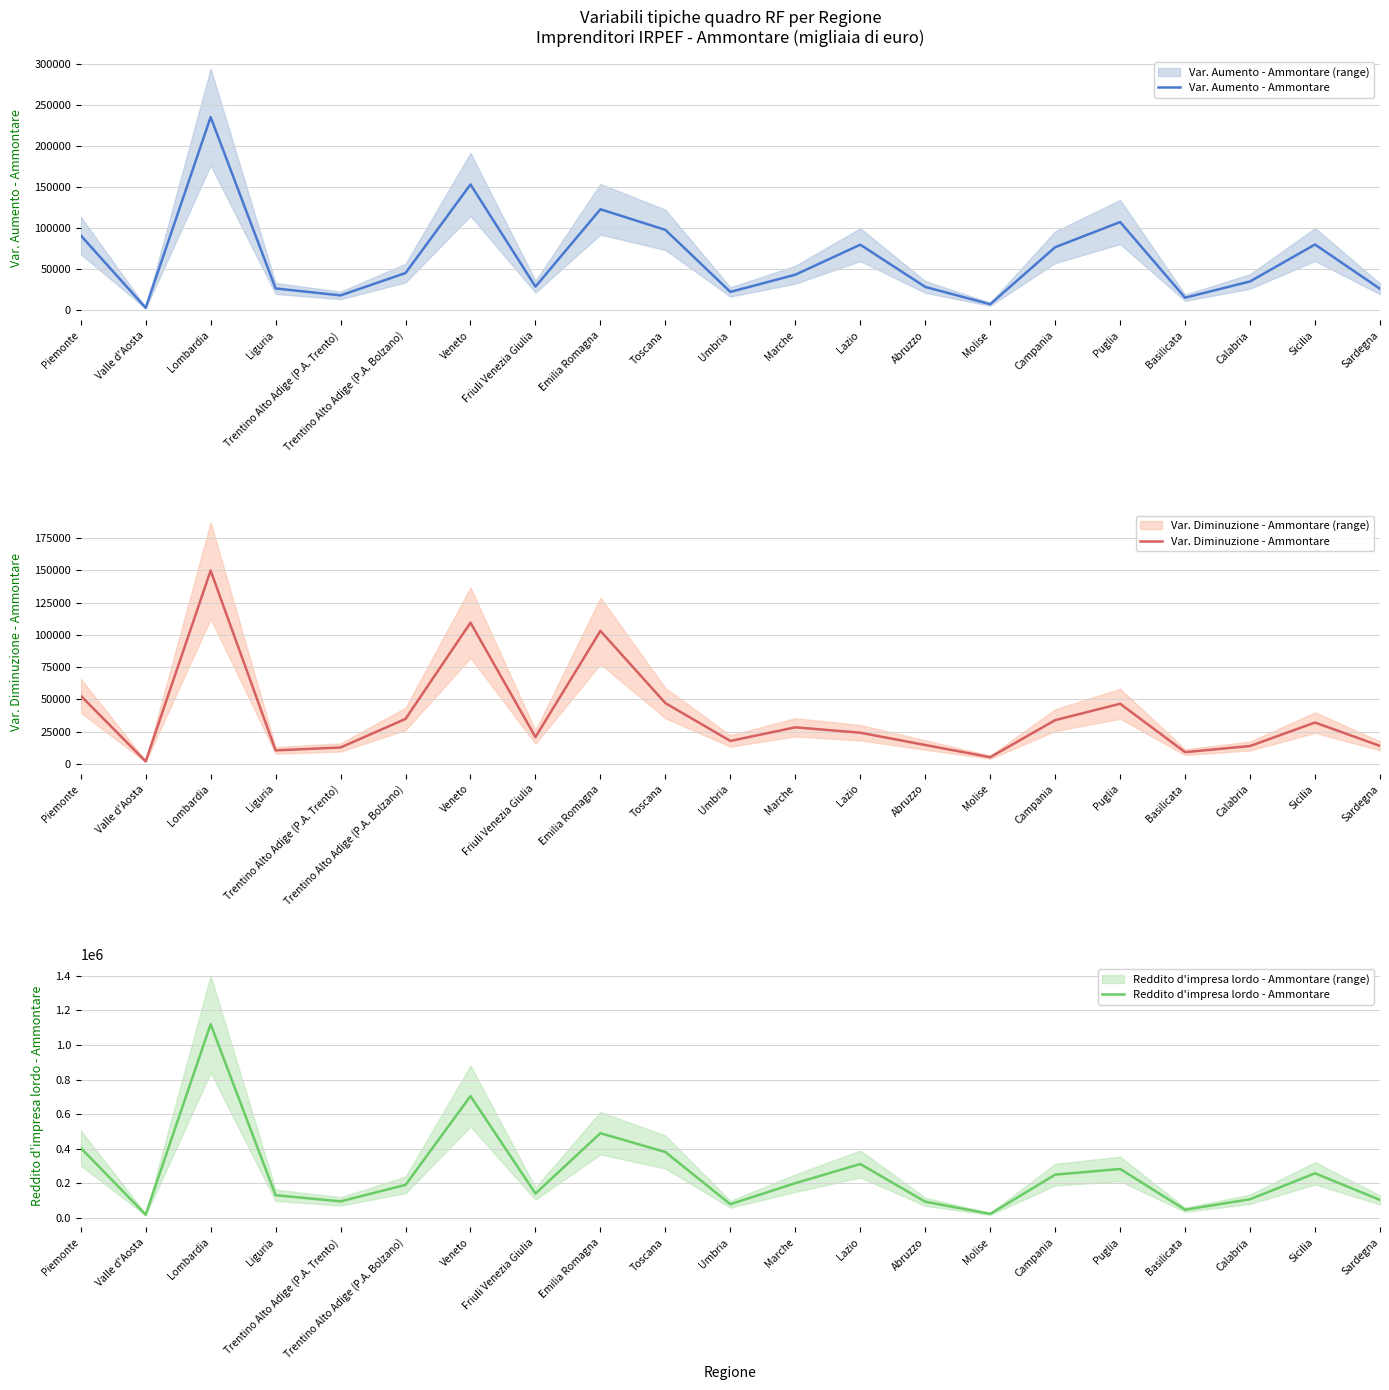

What is the label of the 9th point from the right?

Lazio